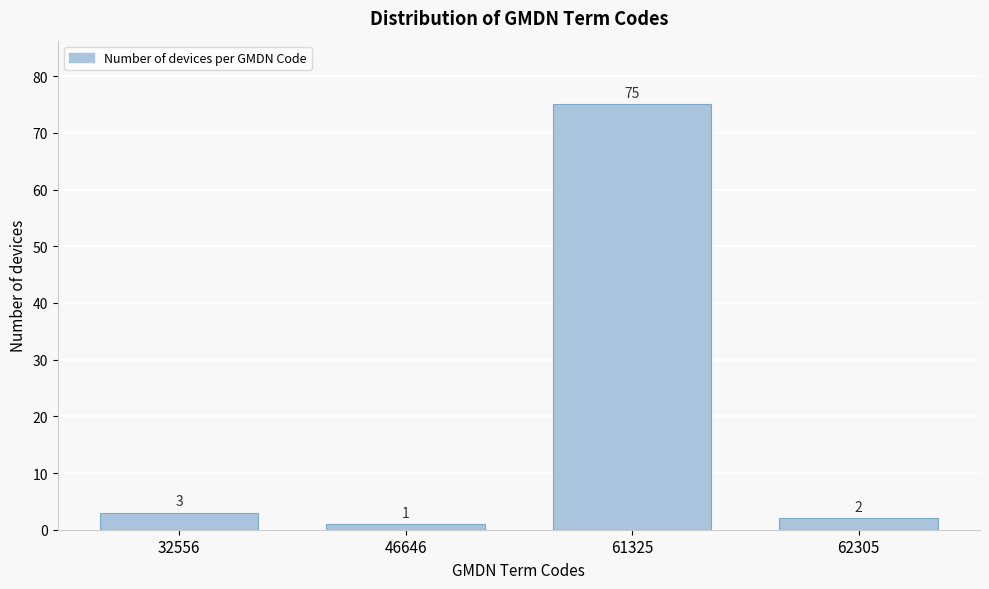

Reading left to right, transcribe all the data shown in this chart.

3	1	75	2